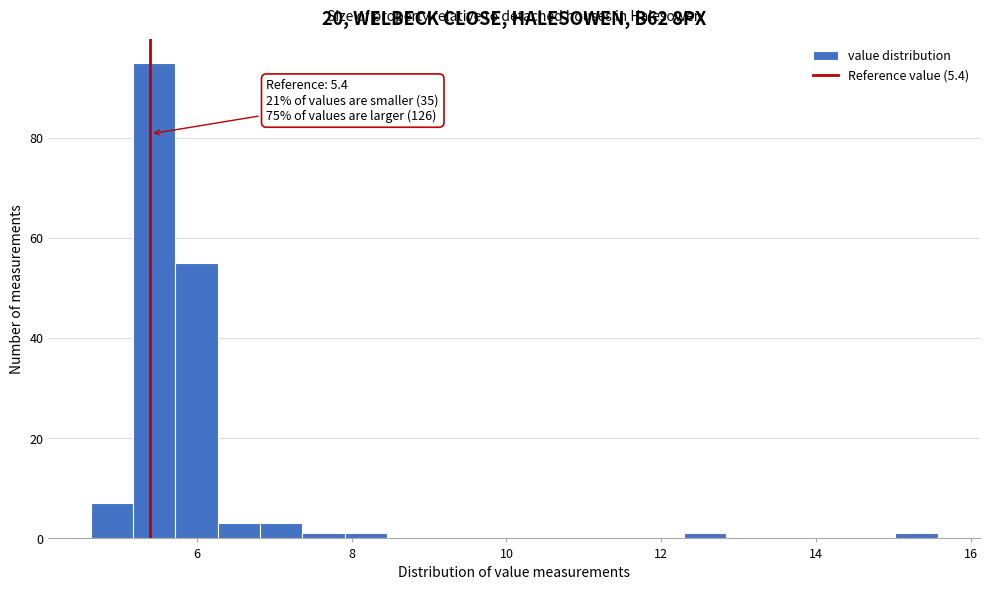

Read against the x-axis, roughly where is the centre of the tallest bar?

5.4